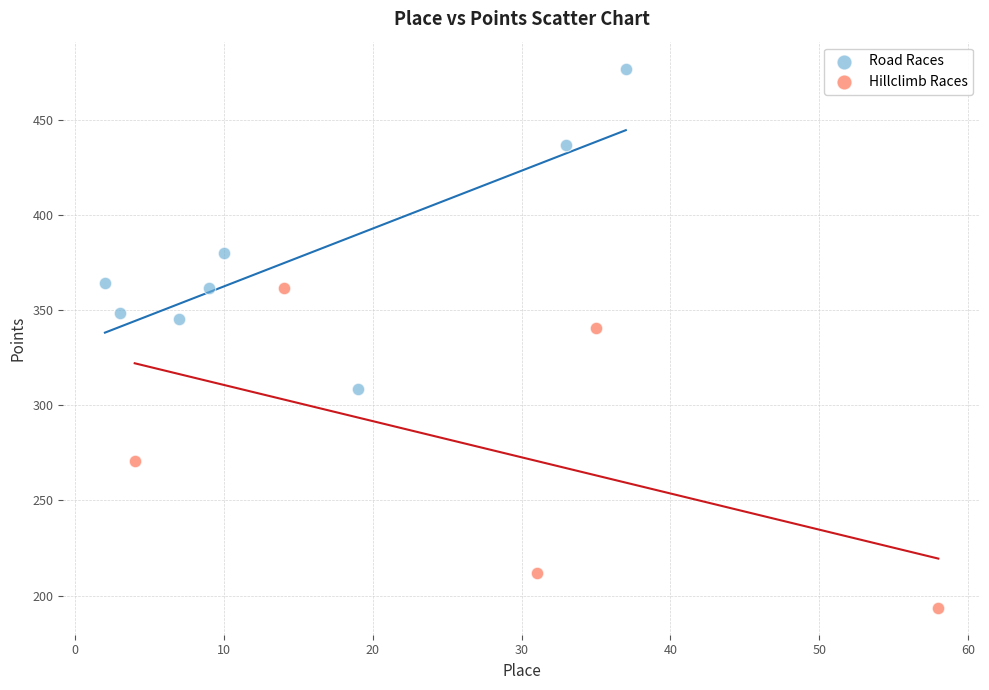

Which series contains the highest Y value?

Road Races